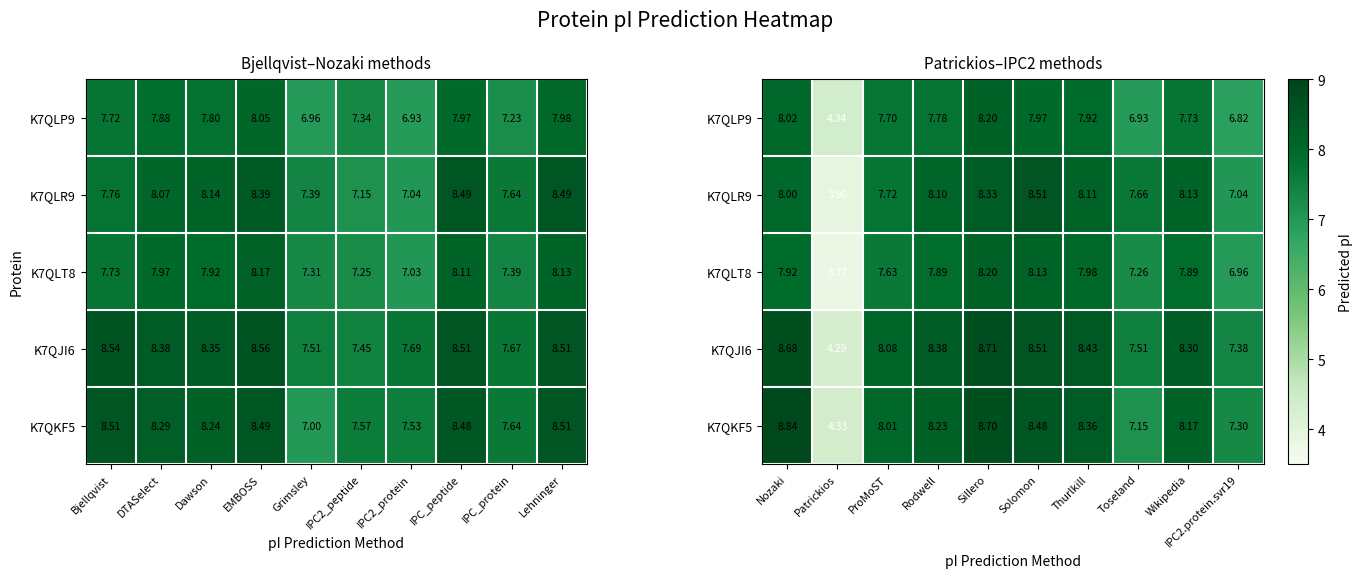

What is the difference between the maximum and second lowest values in the K7QLT8 series?

1.2